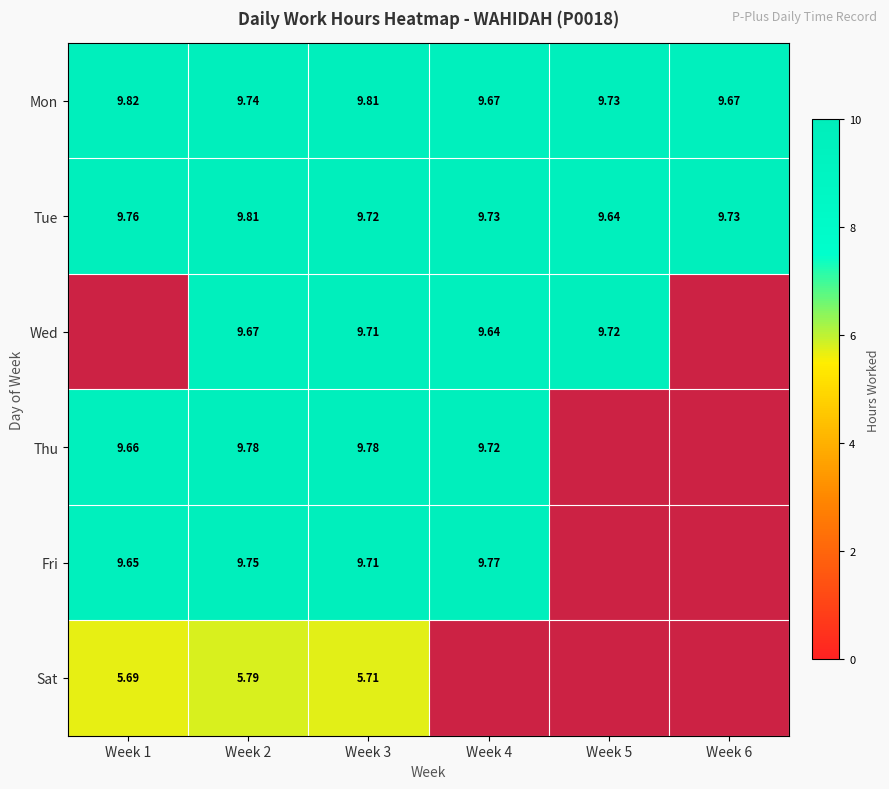

Is it true that Wed equals 9.7 at Week 3?

True